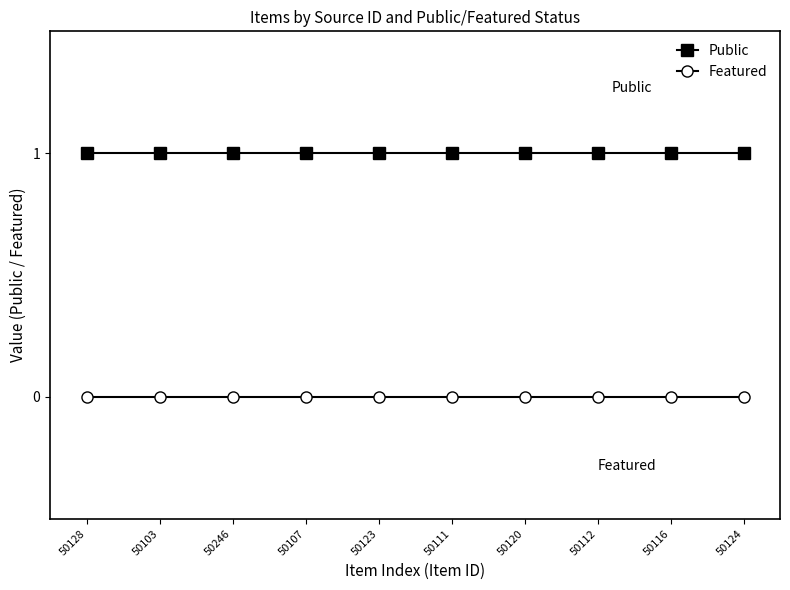

Is it true that Featured equals 0 at 50128?

True